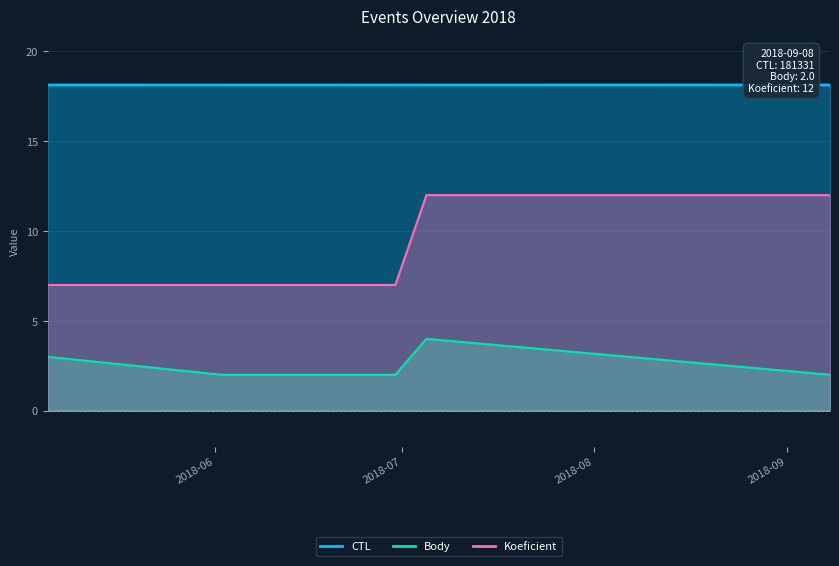

At how many categories does at least one series exceed 7?

5